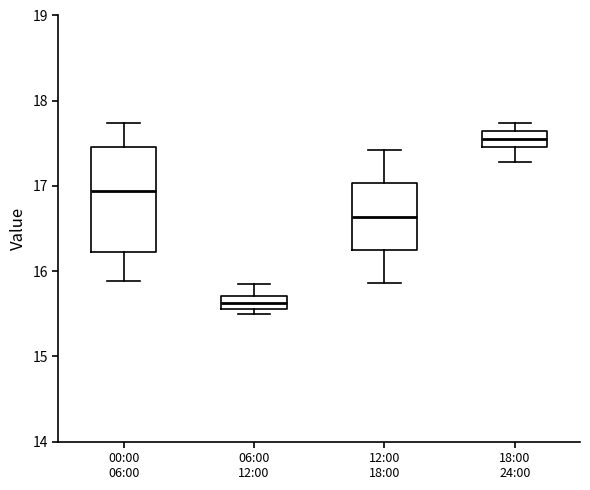

Comparing the boxes themselves (not the whiskers), which one is the tallest?

00:00 06:00